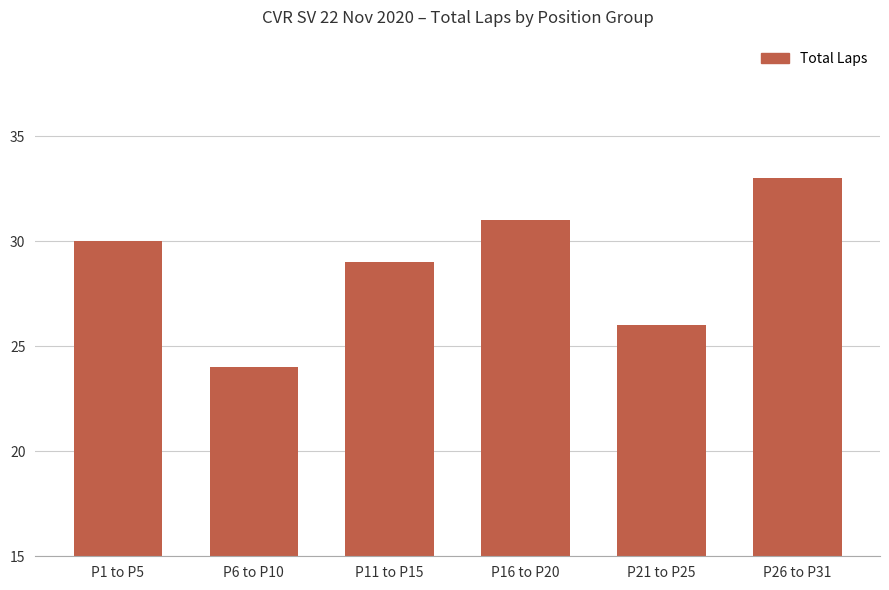

Reading left to right, list all the values displayed in this chart.

P1 to P5=30	P6 to P10=24	P11 to P15=29	P16 to P20=31	P21 to P25=26	P26 to P31=33